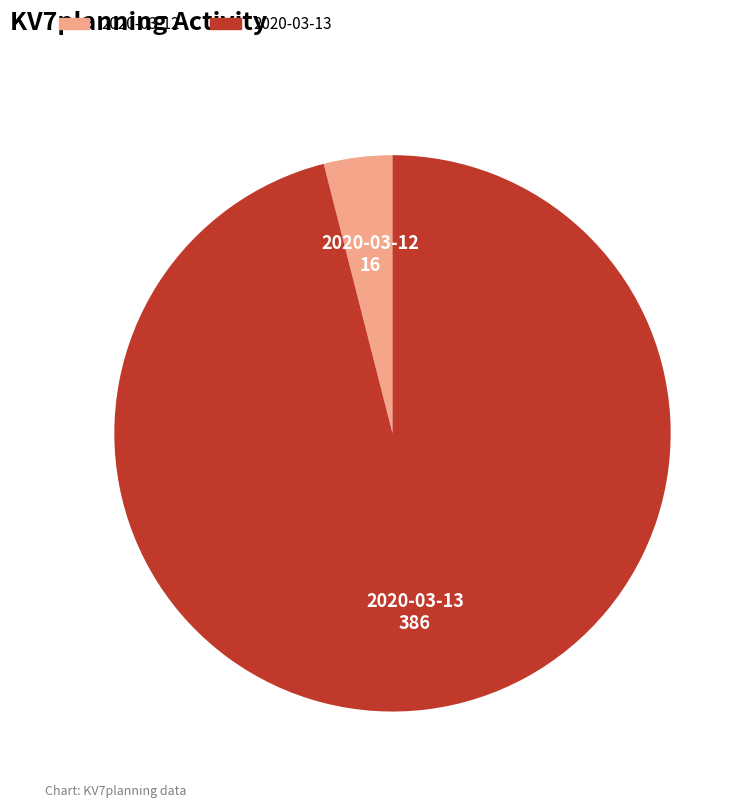

Which category accounts for the majority?

2020-03-13